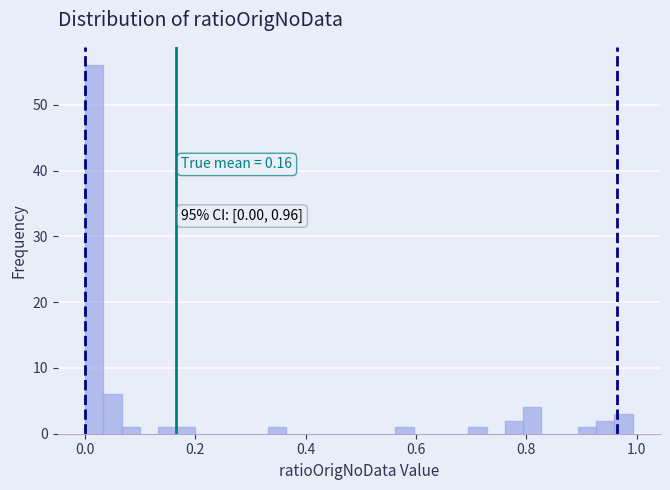

Read against the x-axis, roughly where is the centre of the tallest bar?

0.02